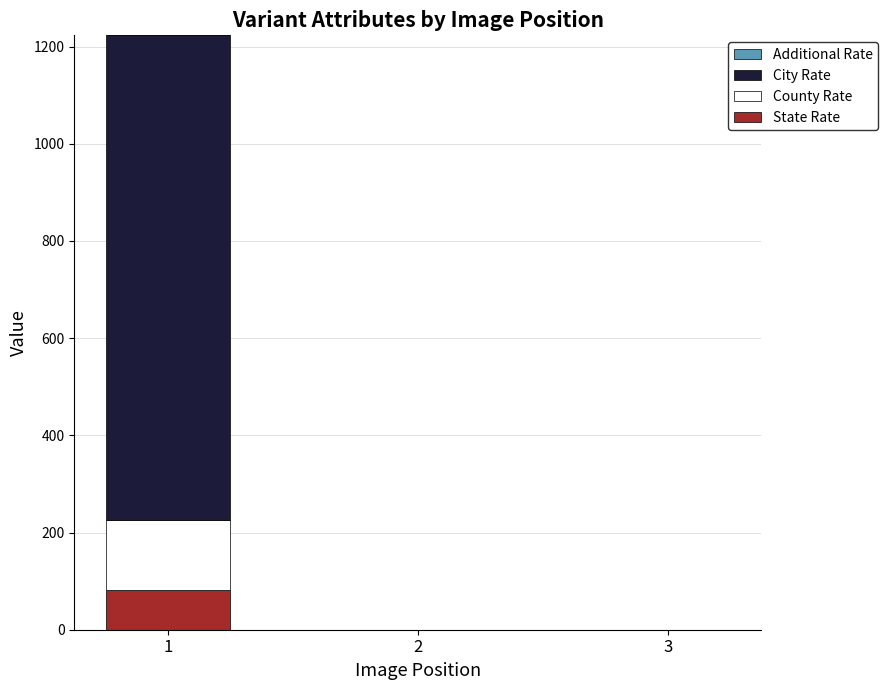

Does the chart contain stacked bars?

Yes